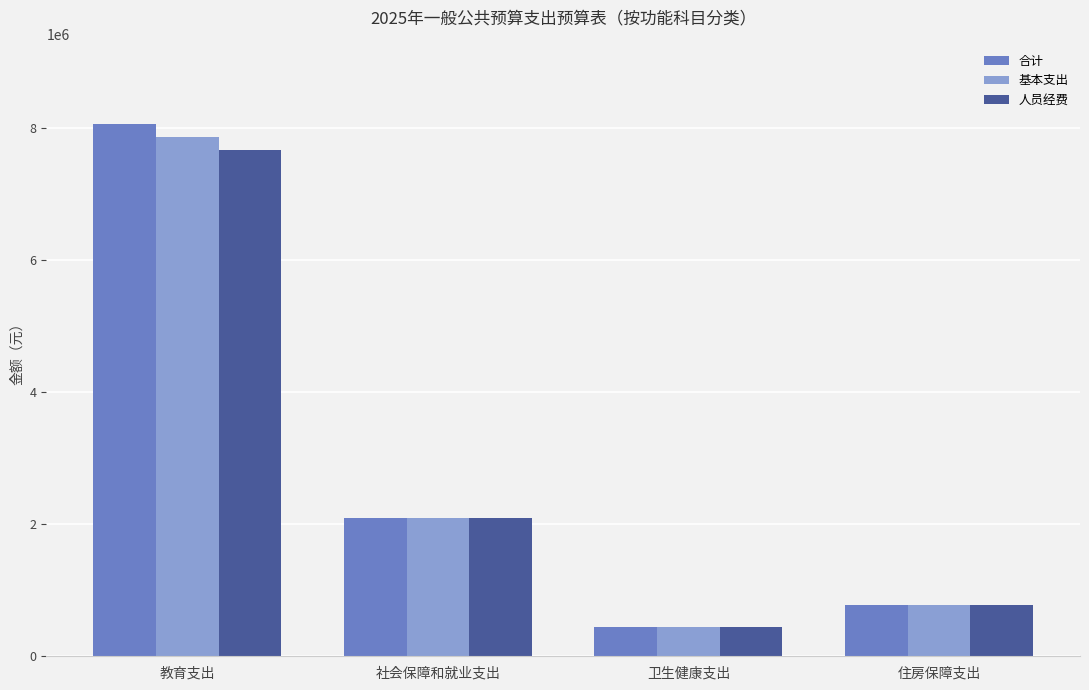

What are all the series names shown in the legend?

合计, 基本支出, 人员经费